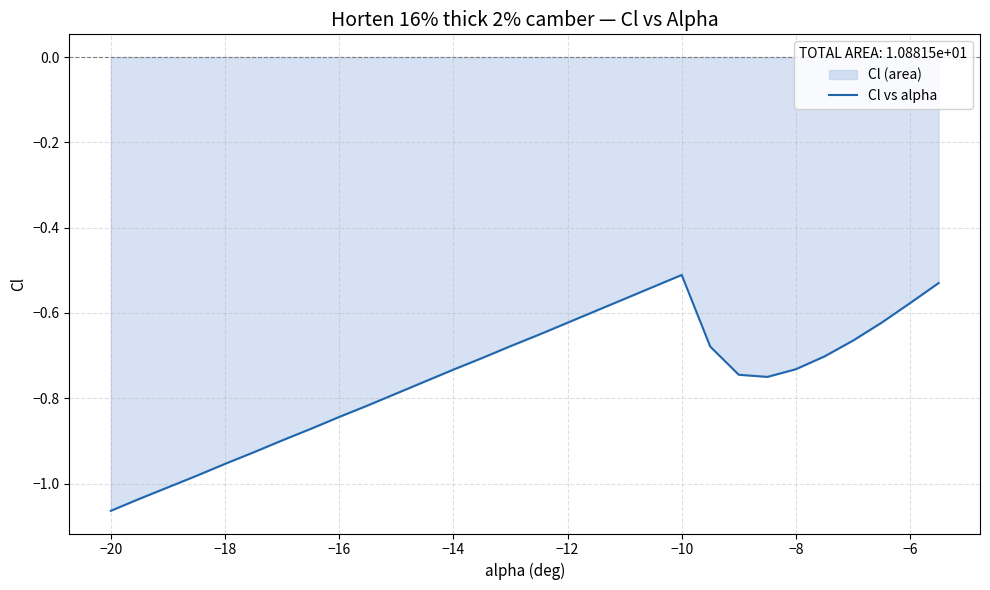

At which category does the chart reach its minimum across all series?

−20